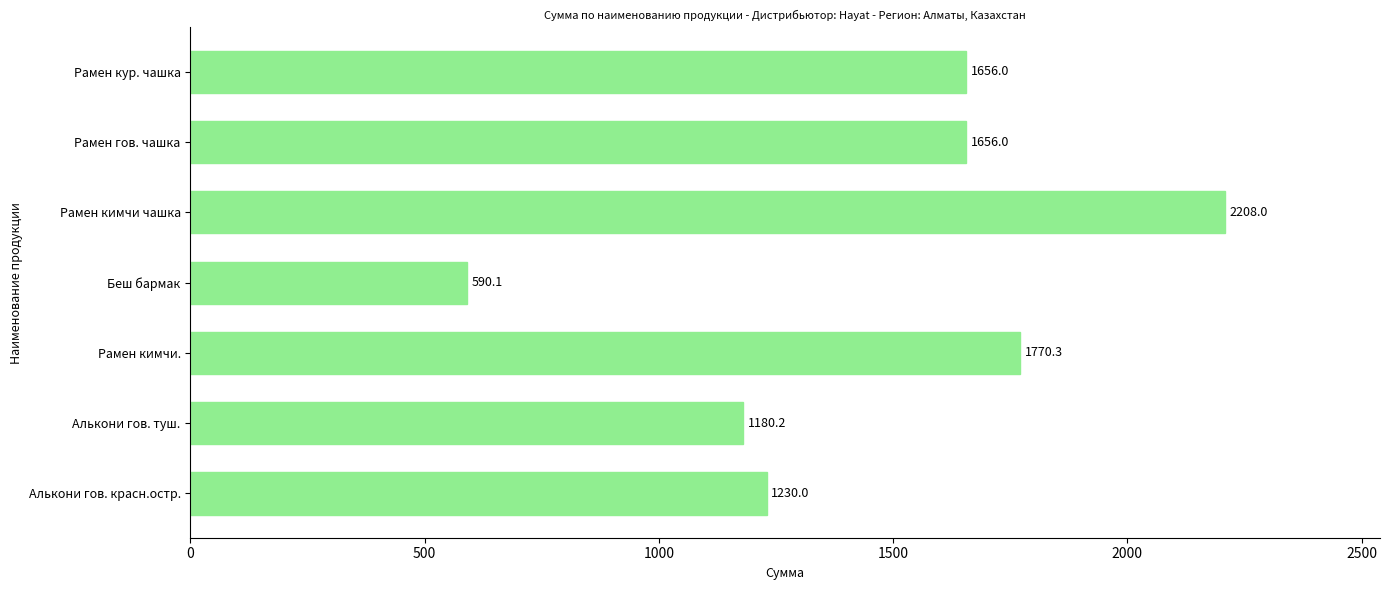

The value at Рамен кимчи. is 923.1. True or false?

False